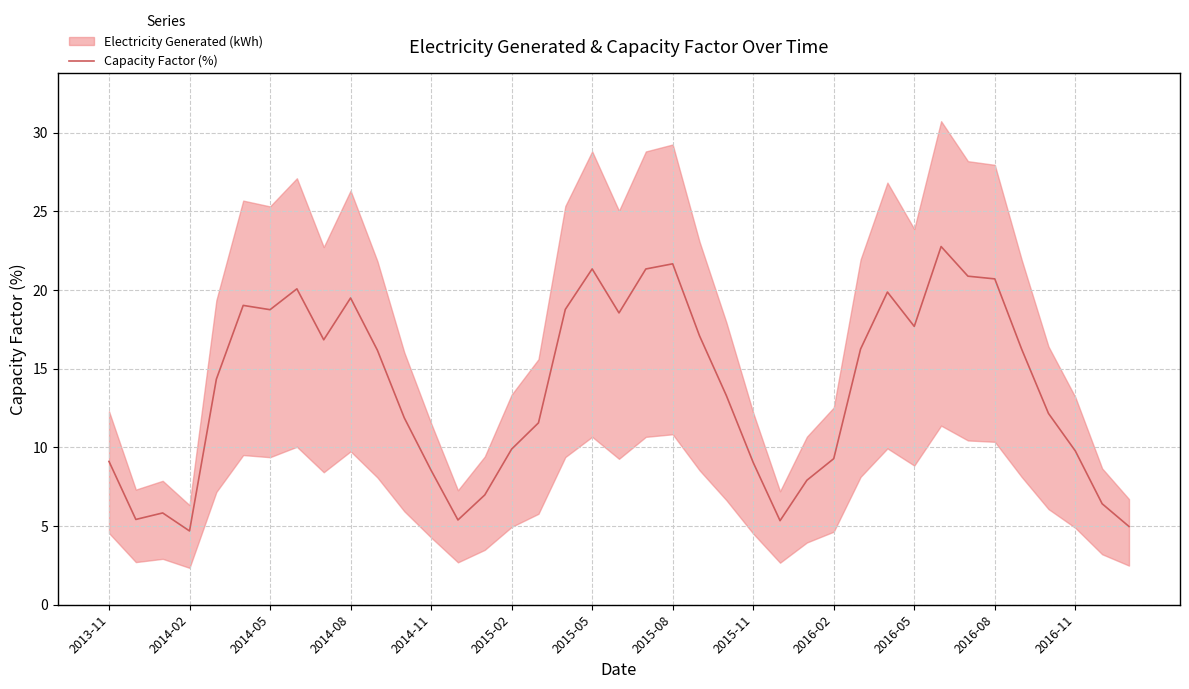

What is the difference between the maximum and minimum values?

18.1